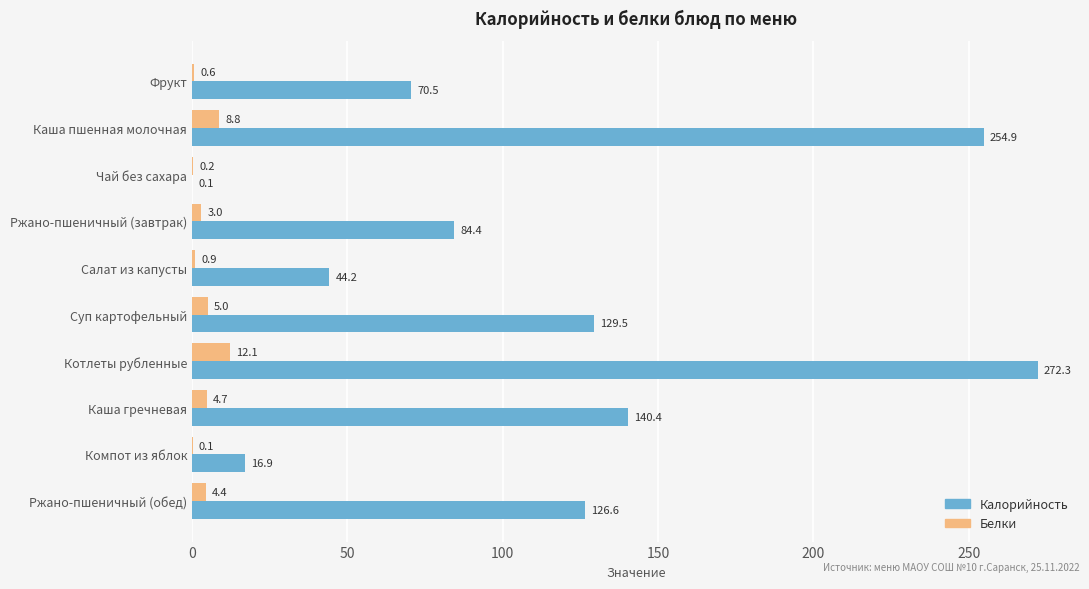

What are all the series names shown in the legend?

Калорийность, Белки